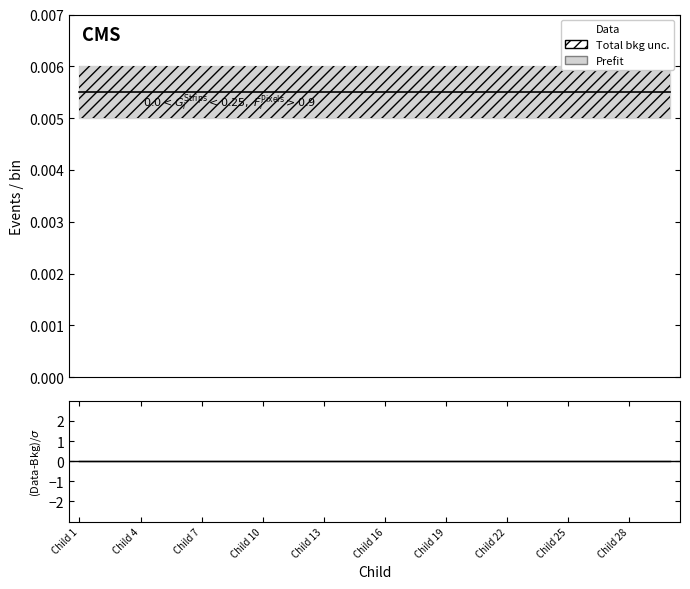

The value of Data at 13 is 0.0. True or false?

True